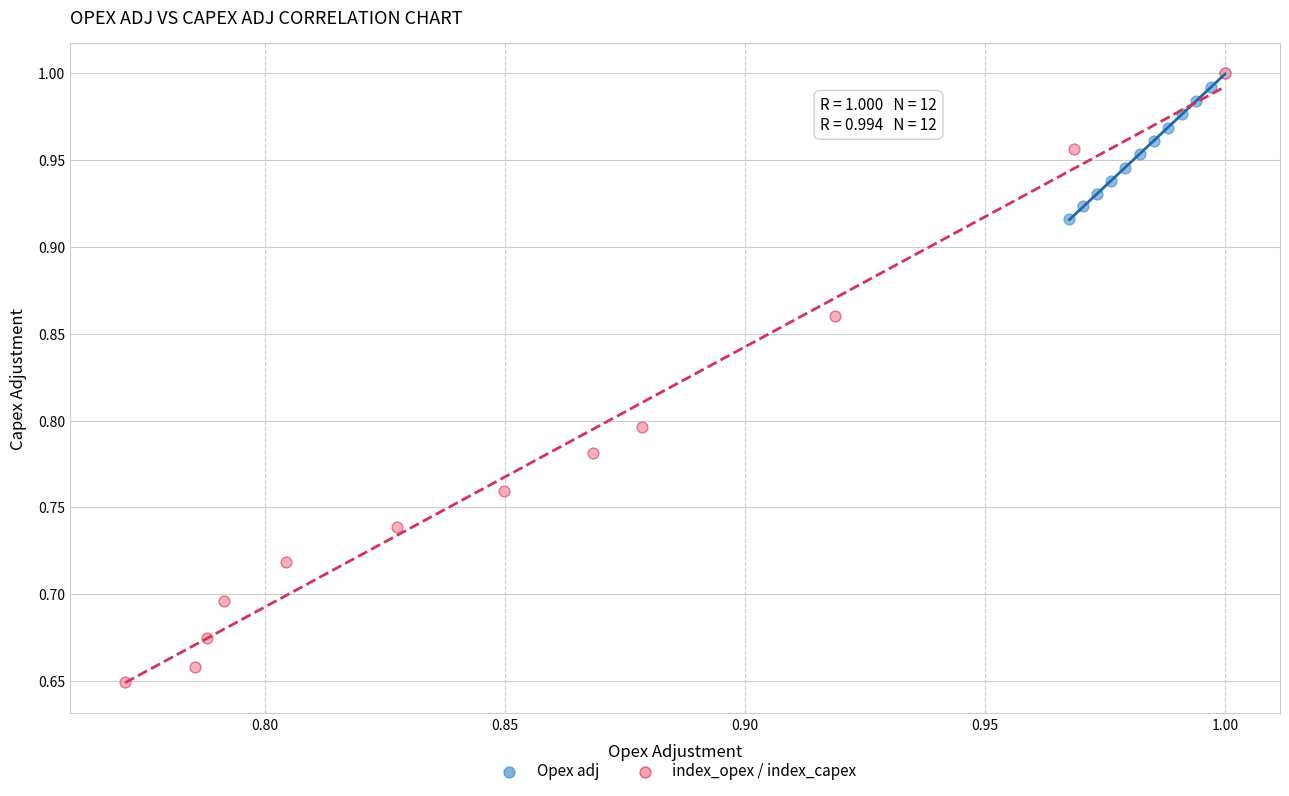

Which series has the largest Y range (max minus min)?

index_opex / index_capex